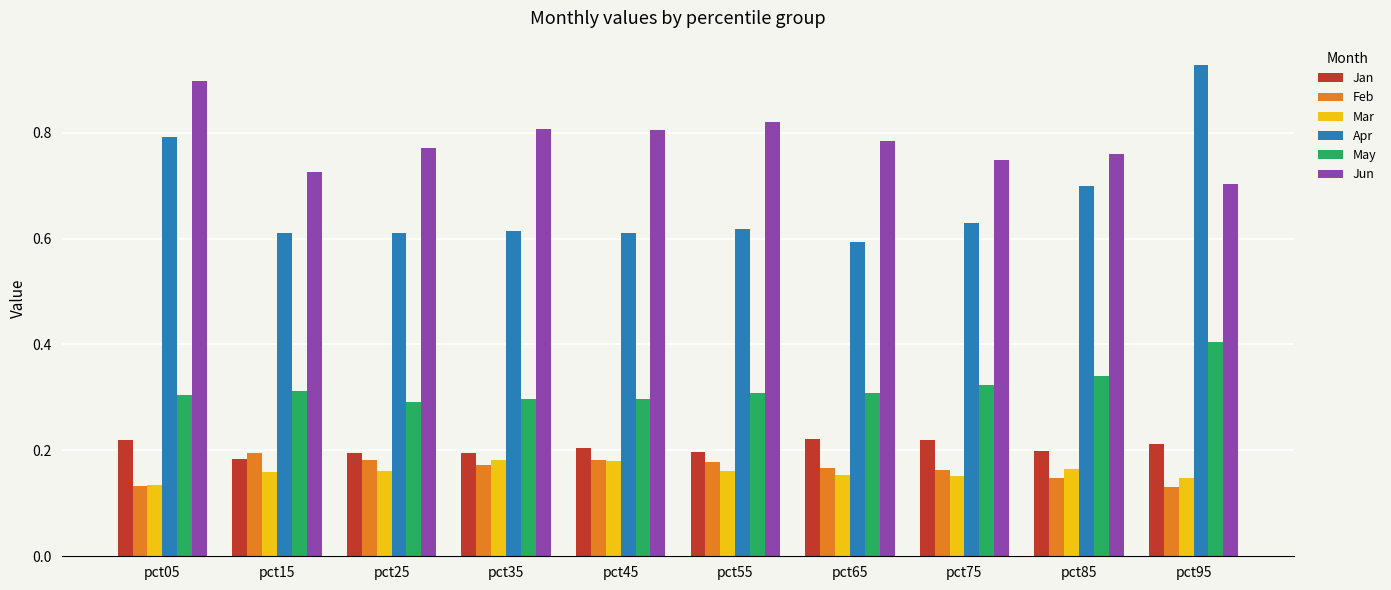

Which series has the widest spread of values?

Apr